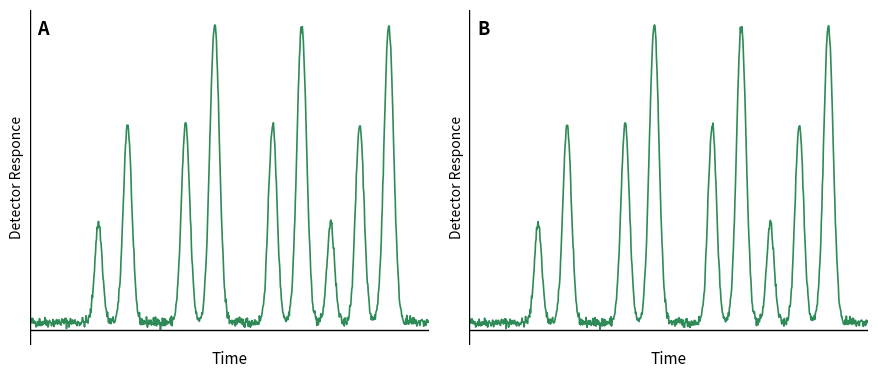

Does the chart display data point markers on the line(s)?

No